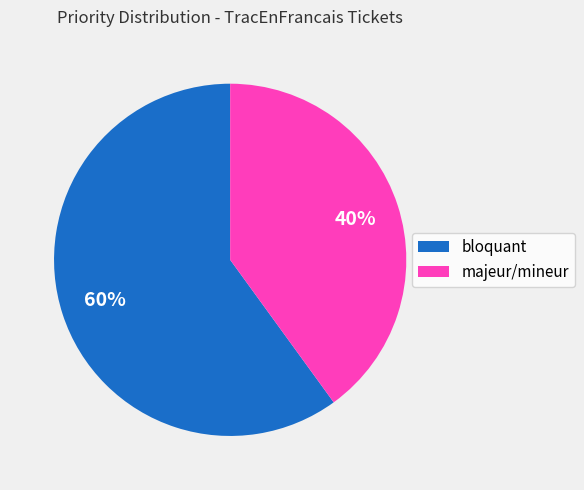

Which slice is the largest?

bloquant